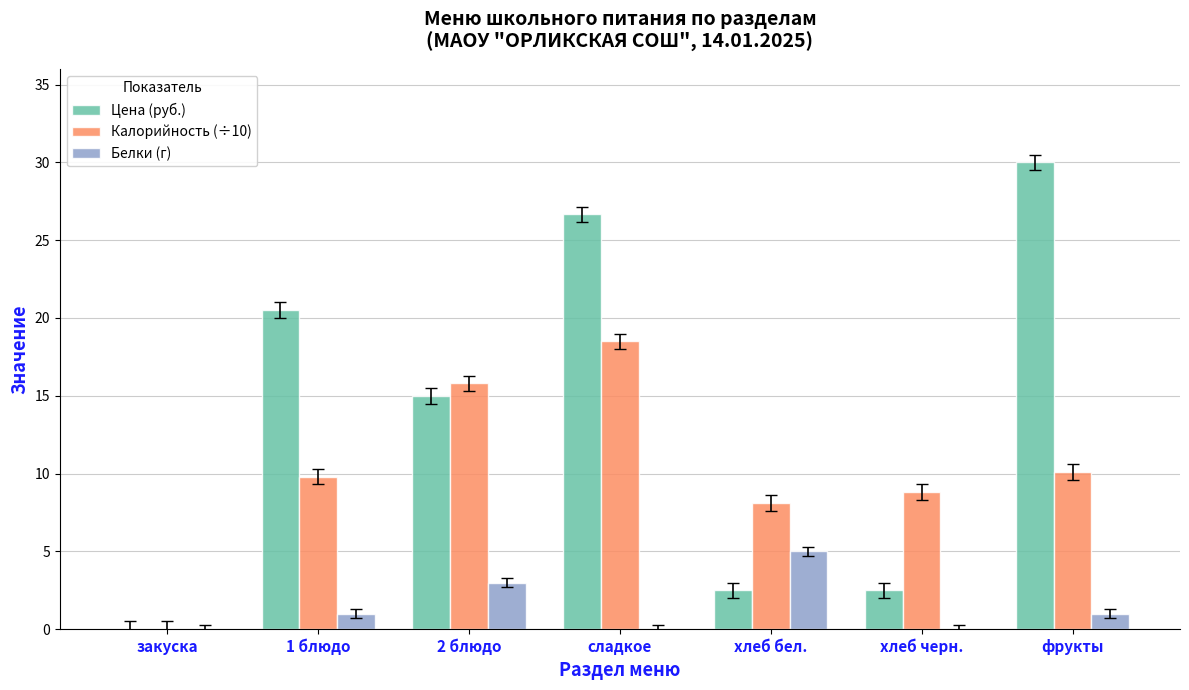

What is the total value across all series at 1 блюдо?

31.3